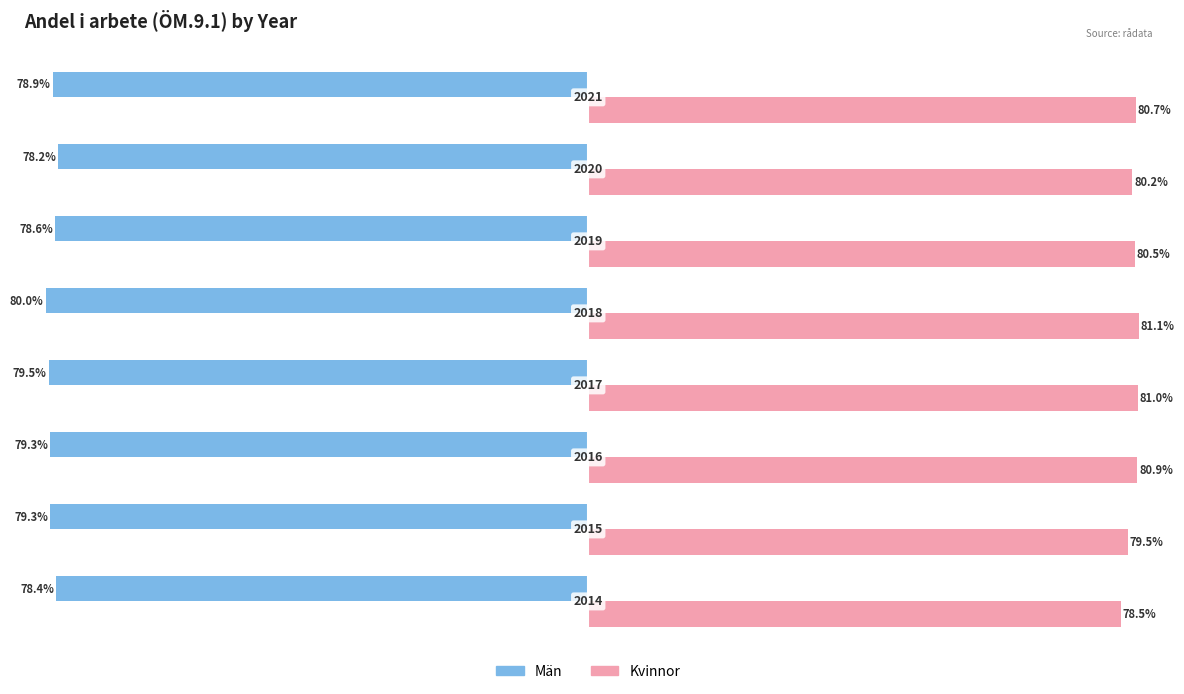

Which series has the largest range (max minus min)?

Kvinnor